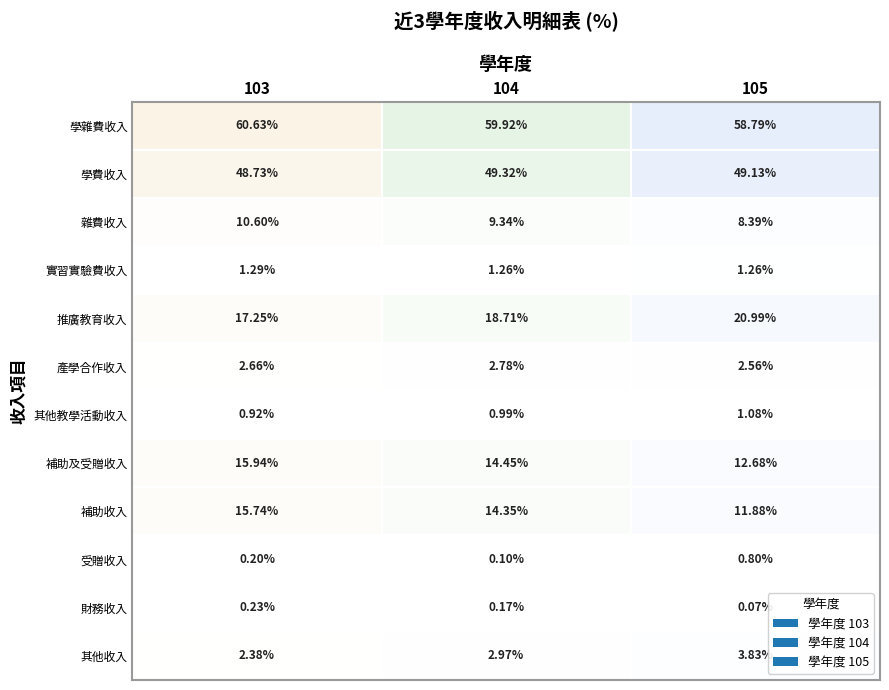

Rank the series by their maximum value, from highest to lowest.

103, 104, 105